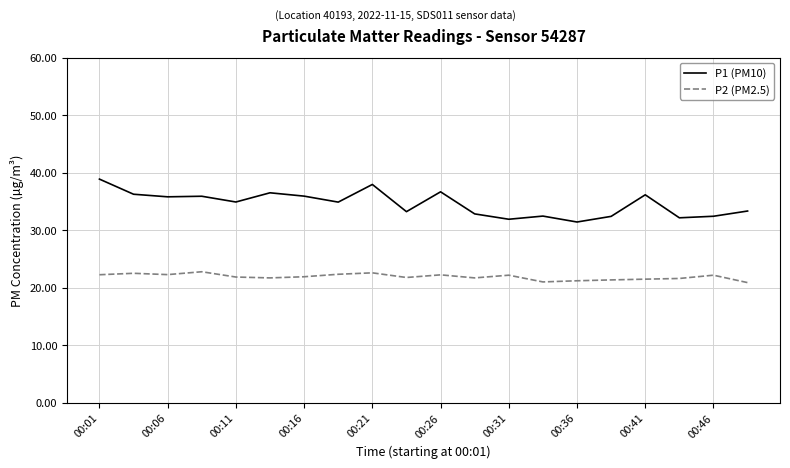

What is the smallest value displayed?

20.9